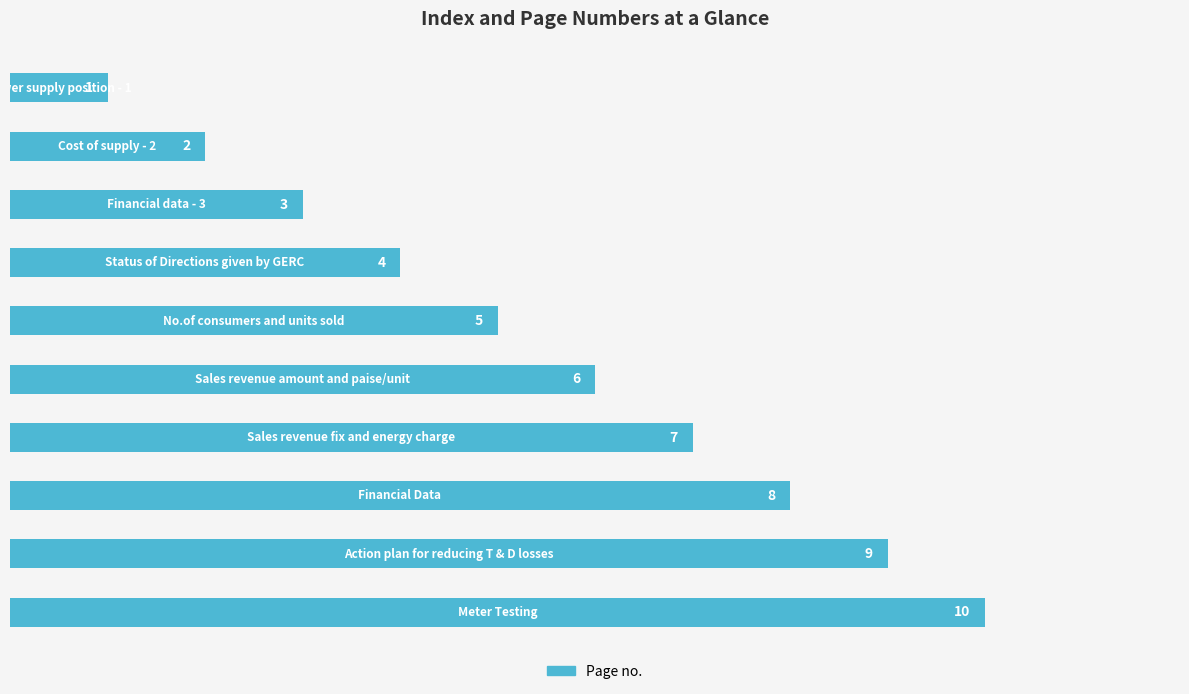

How many values are between 3 and 8?

6